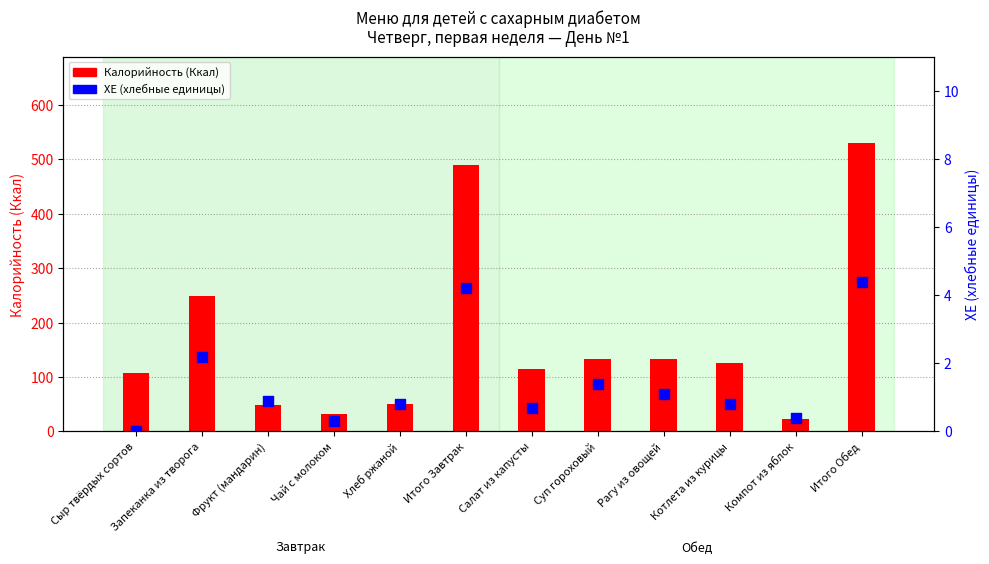

At which category is the sum across all series the highest?

Итого Обед